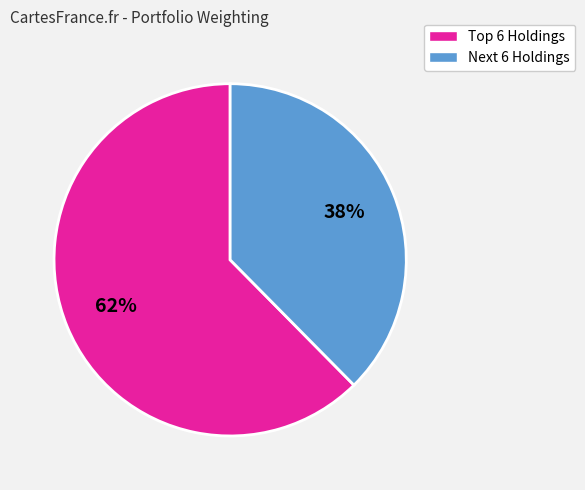

To the nearest percent, what is the average slice percentage?

50%